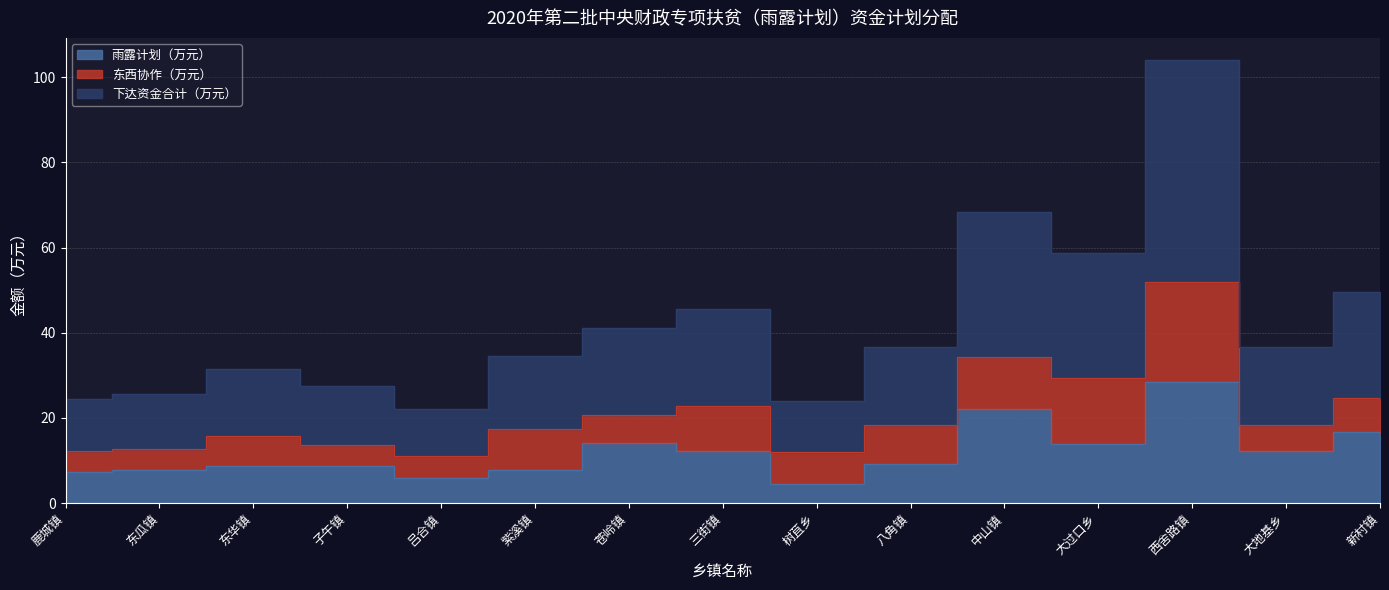

Which series has the largest total across all categories?

下达资金合计（万元）